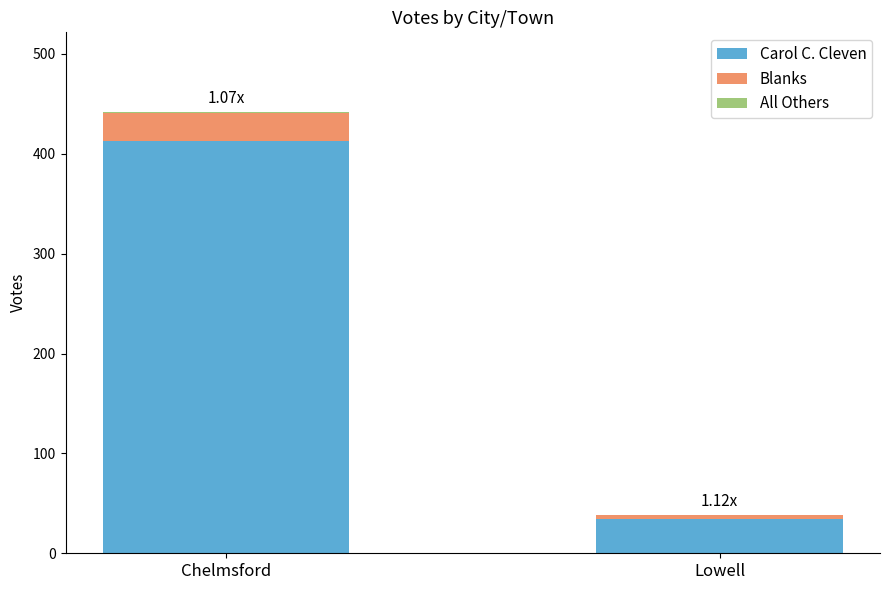

What is the sum of all Carol C. Cleven values?

447